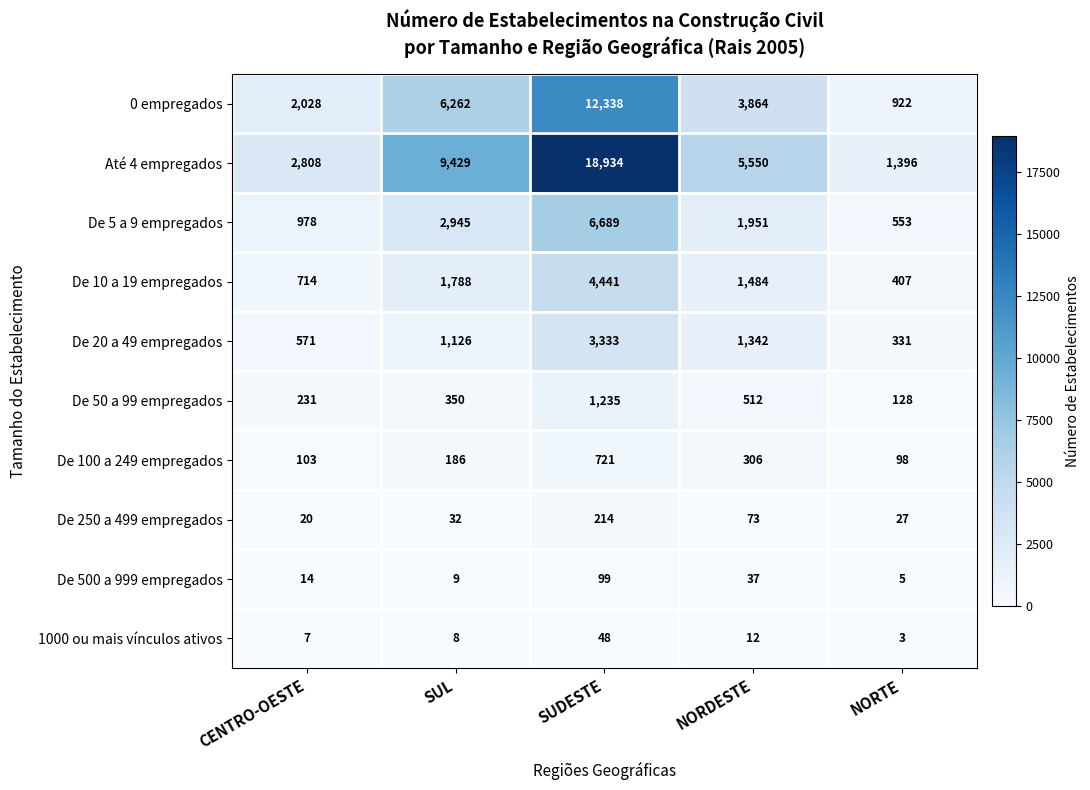

Which label corresponds to the largest value in the chart?

SUDESTE